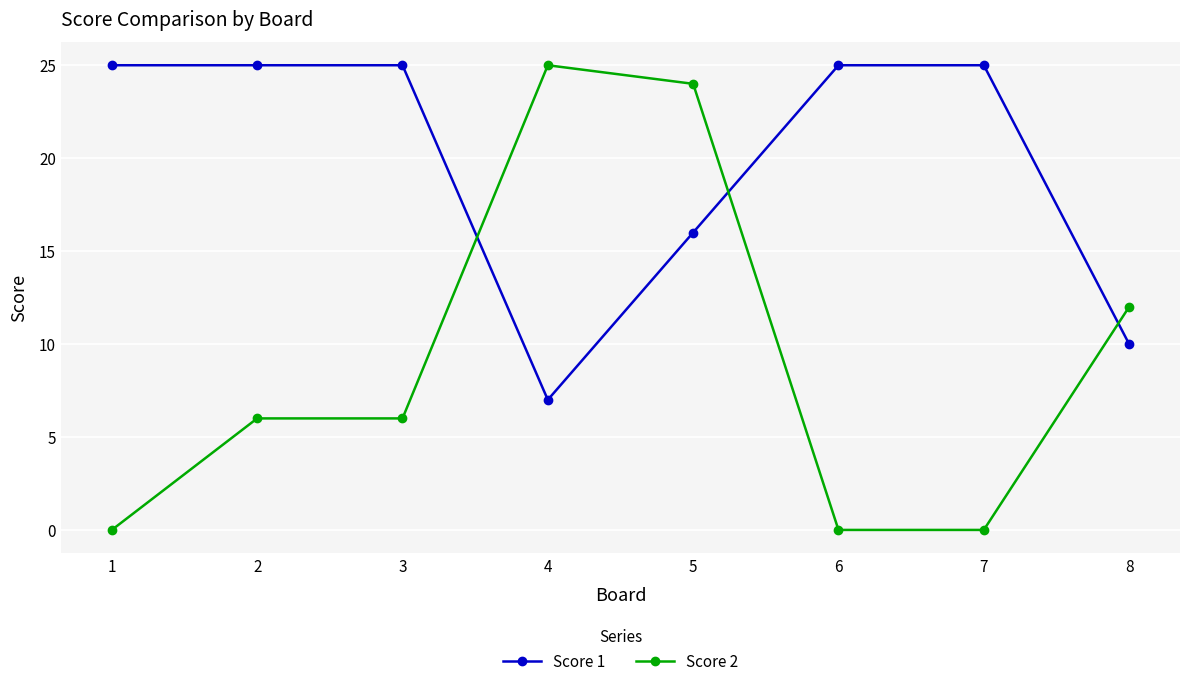

What is the total value across all series at 3?

31